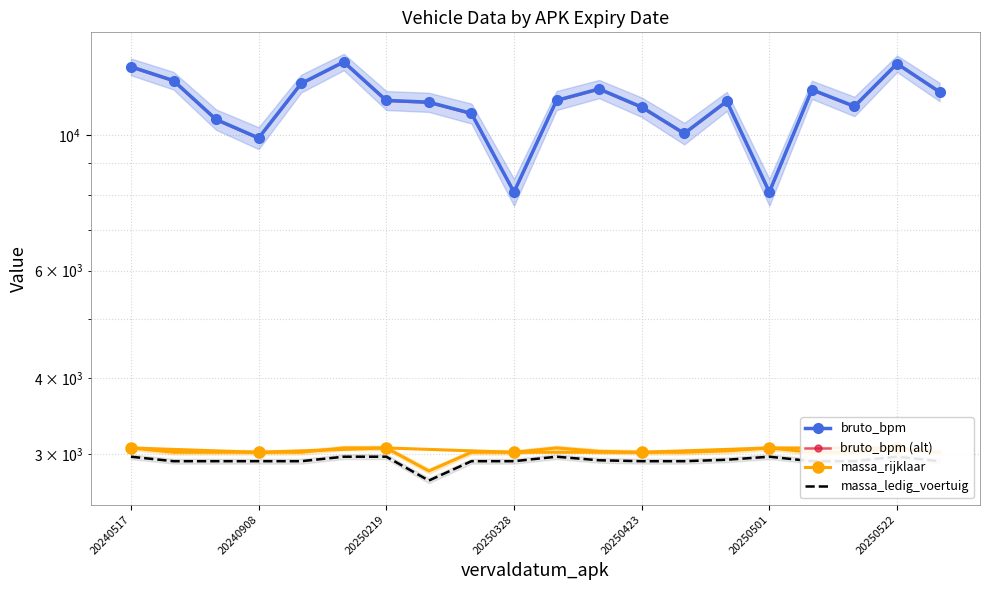

Where is bruto_bpm nearest to the value 10637?

20240811